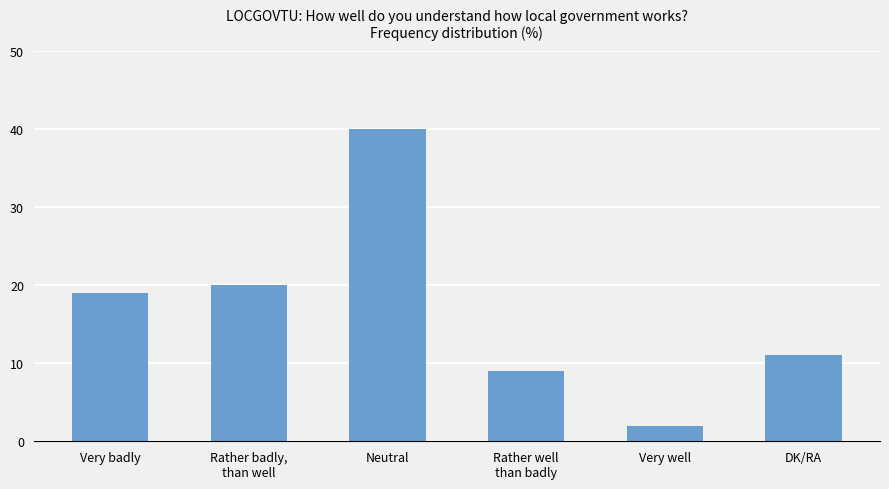

What is the greatest value displayed?

40